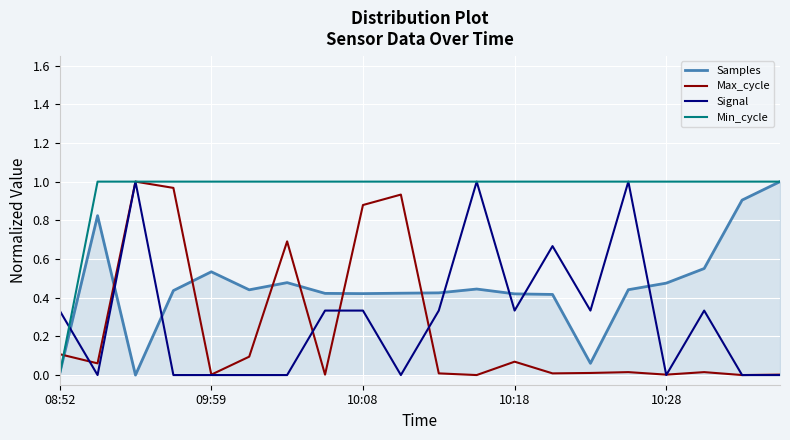

After their last crossing, which series has the higher values: Signal or Samples?

Samples